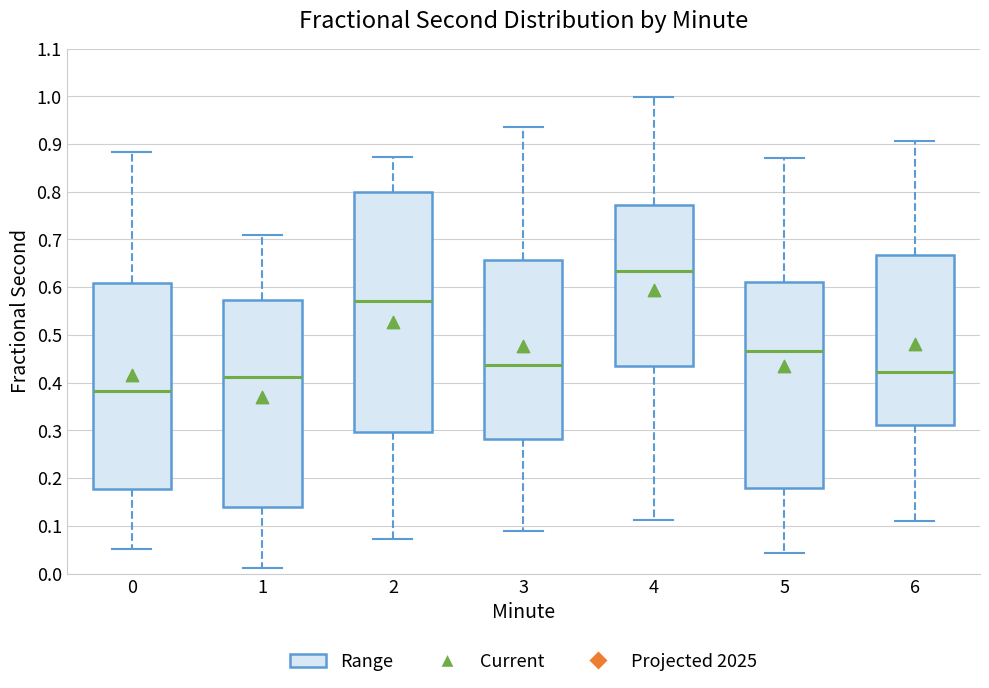

Reading left to right, read every box against the y-axis: the position of its median line, the range the box covers, and the ends of its whiskers. The values are not printed on the chart, so give them approximately, as read against the axis.

0: median 0.38, box 0.18 to 0.61, whiskers 0.05 to 0.88
1: median 0.41, box 0.14 to 0.57, whiskers 0.01 to 0.71
2: median 0.57, box 0.30 to 0.80, whiskers 0.07 to 0.87
3: median 0.44, box 0.28 to 0.66, whiskers 0.09 to 0.94
4: median 0.63, box 0.44 to 0.77, whiskers 0.11 to 1.00
5: median 0.47, box 0.18 to 0.61, whiskers 0.04 to 0.87
6: median 0.42, box 0.31 to 0.67, whiskers 0.11 to 0.91